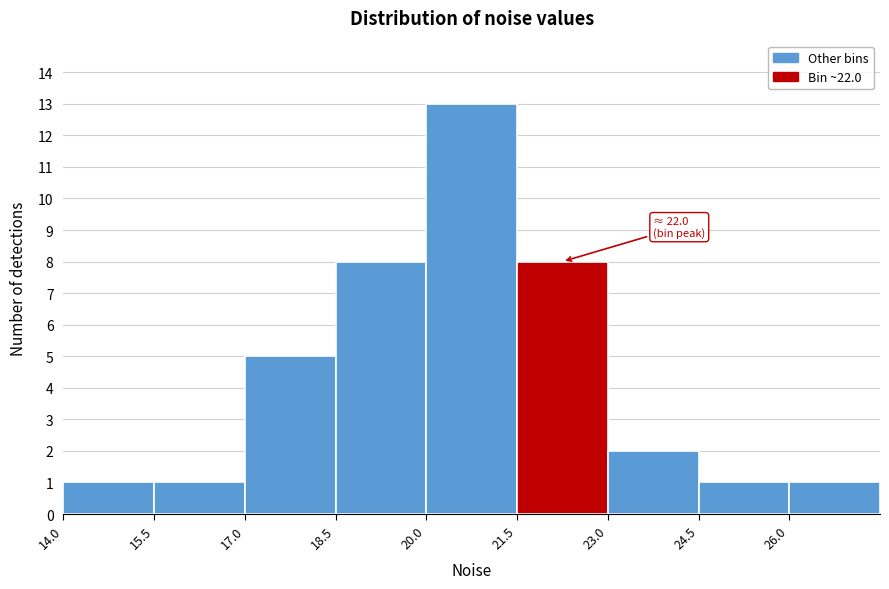

Which range on the x-axis has the tallest bar?

20.0 to 21.5